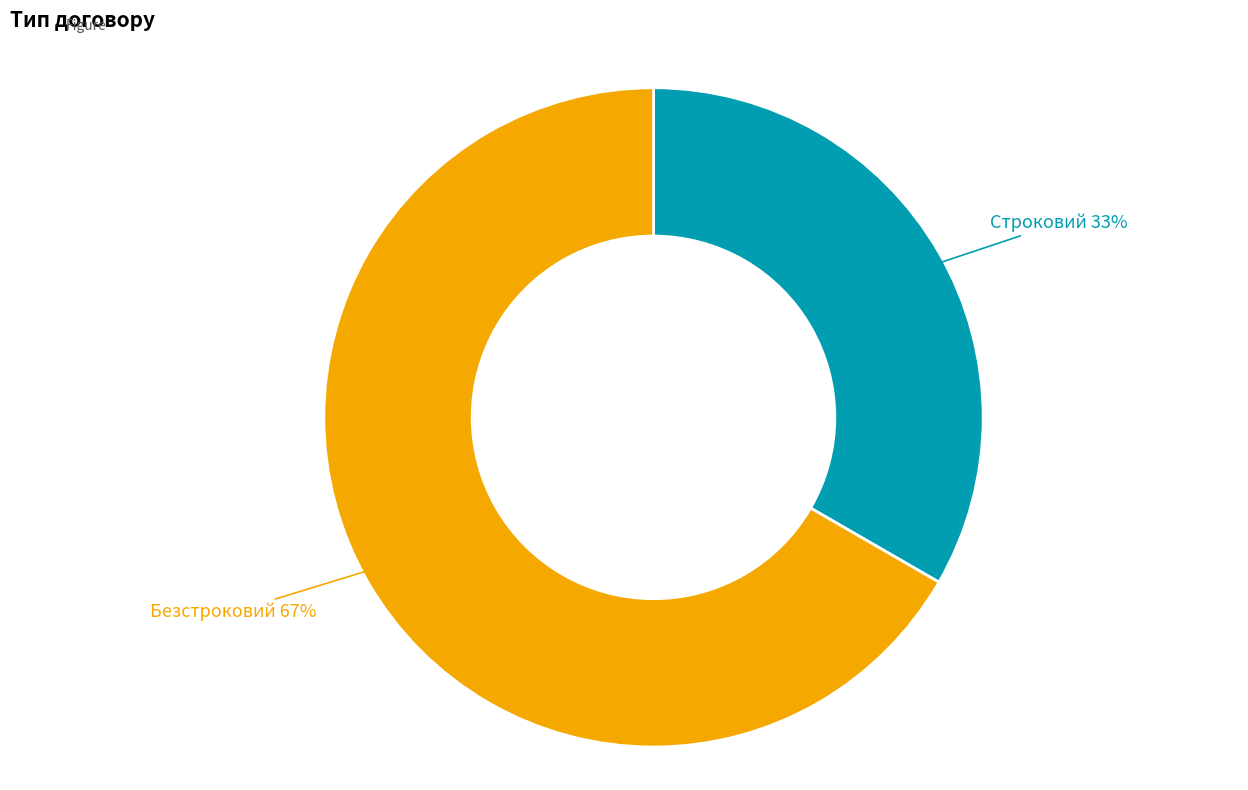

Does any single category account for the majority?

Yes